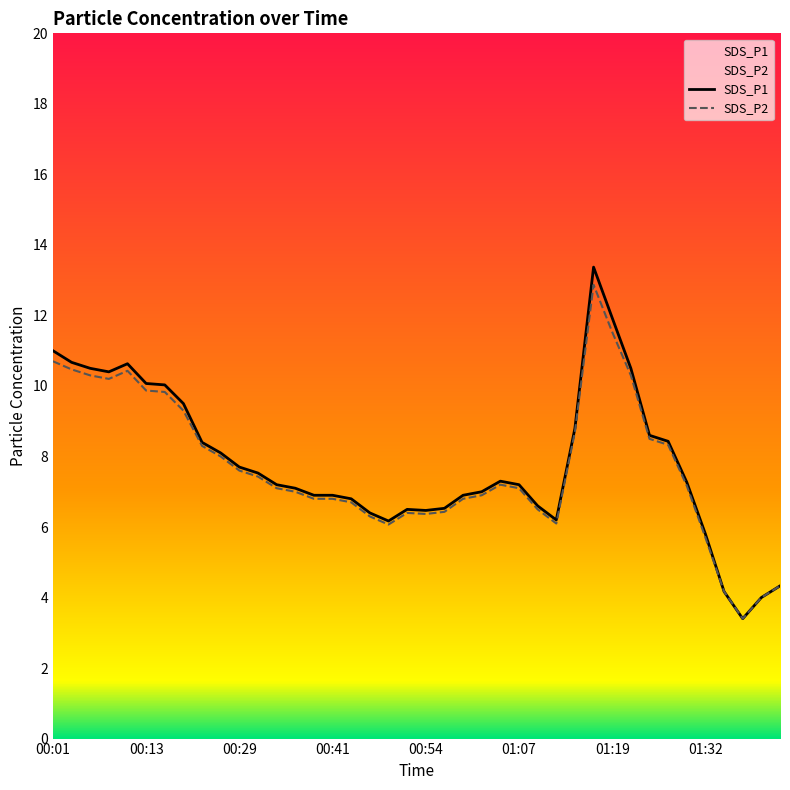

Which series has the largest total across all categories?

SDS_P1